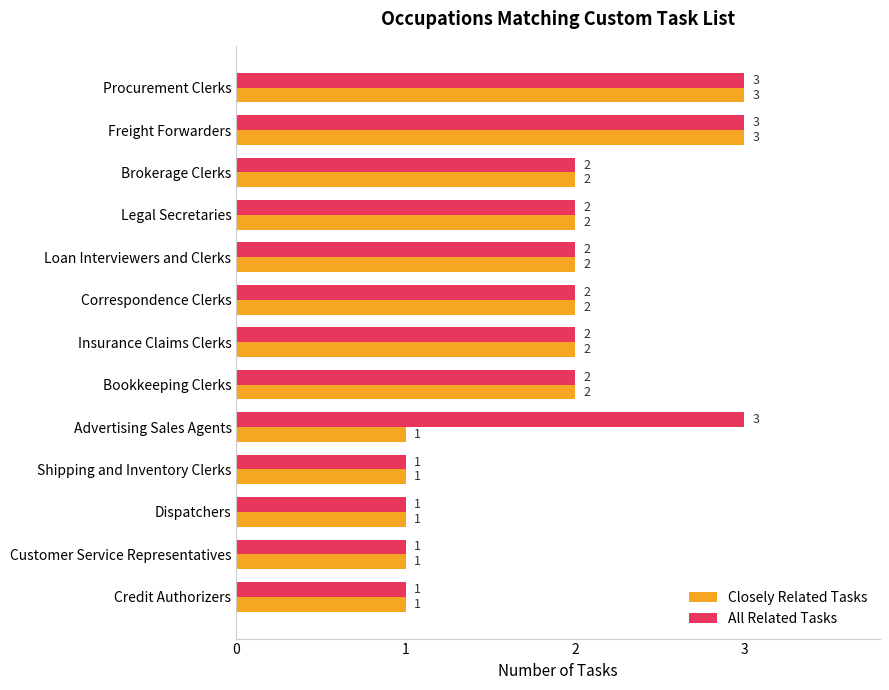

Is the value of Closely Related Tasks at Shipping and Inventory Clerks greater than the value of All Related Tasks at Brokerage Clerks?

No